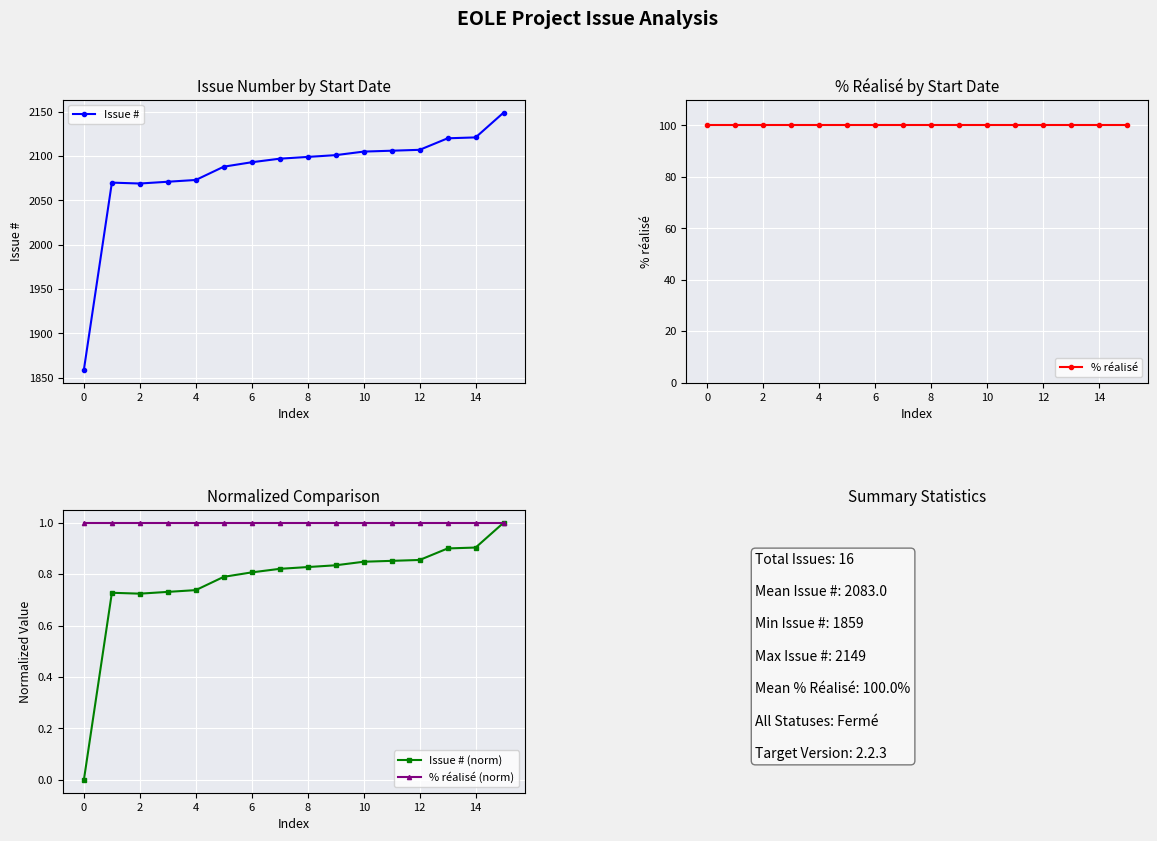

Is it true that Issue # (norm) equals 1.1 at 6?

False